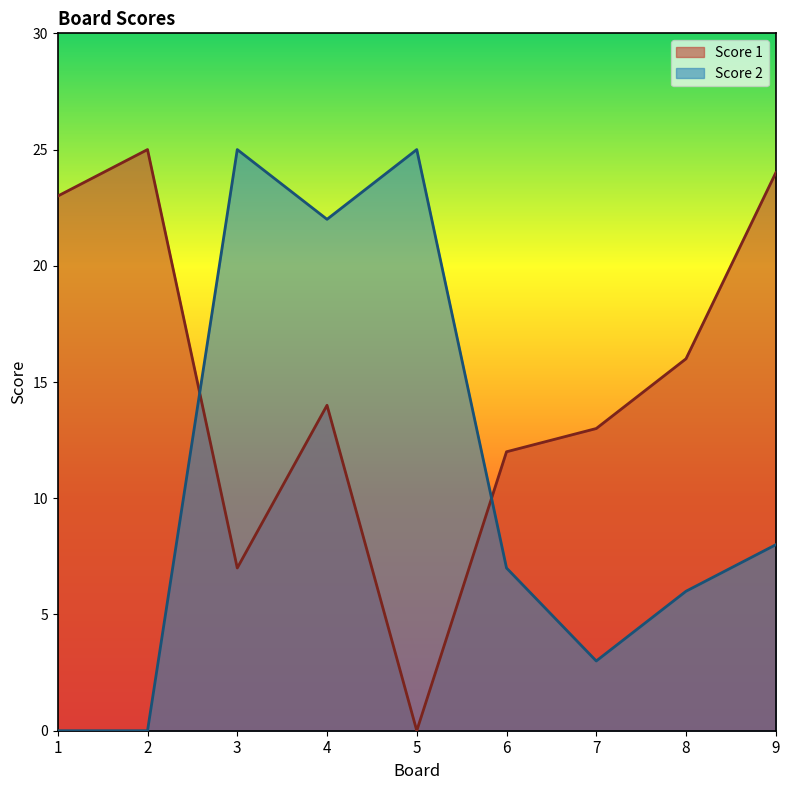

At how many categories does at least one series exceed 15?

7